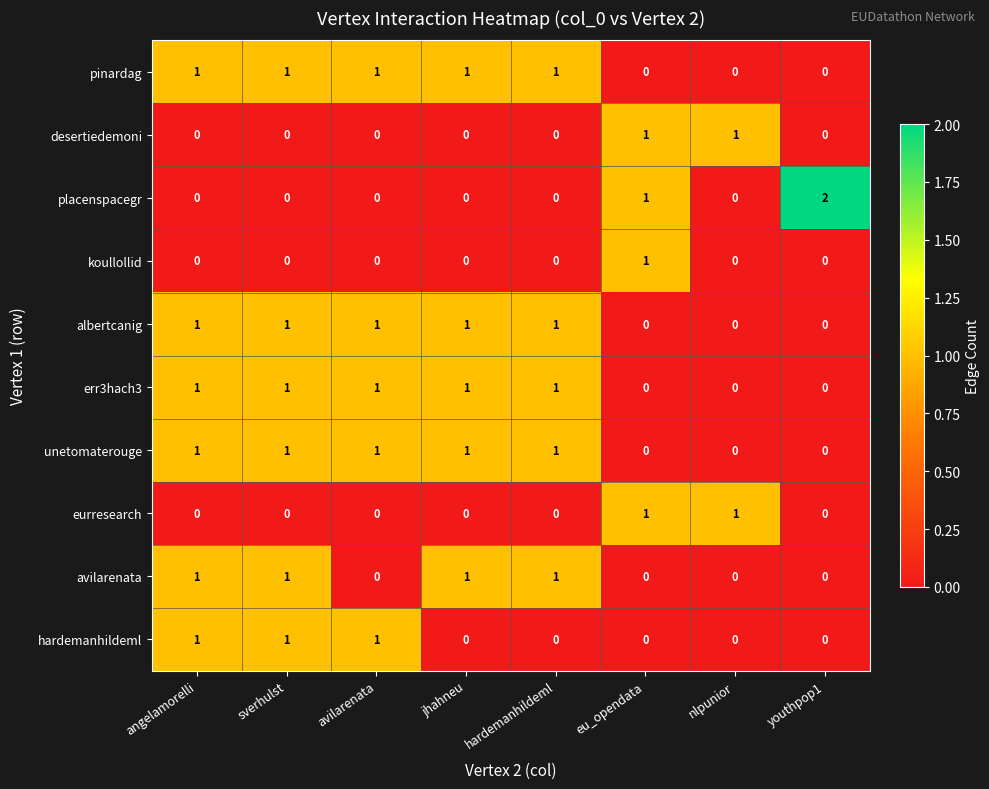

The koullollid series shows 2 at eu_opendata. True or false?

False